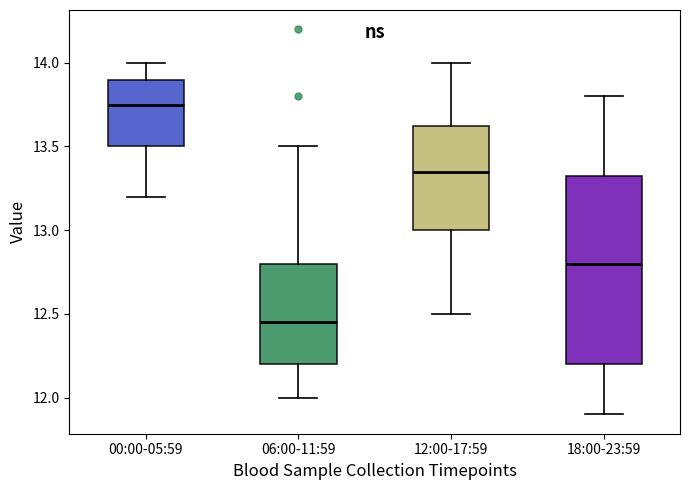

Where does the upper whisker of the box for 00:00-05:59 end on the y-axis? The values are not printed on the chart, so give them approximately, as read against the axis.

14.00